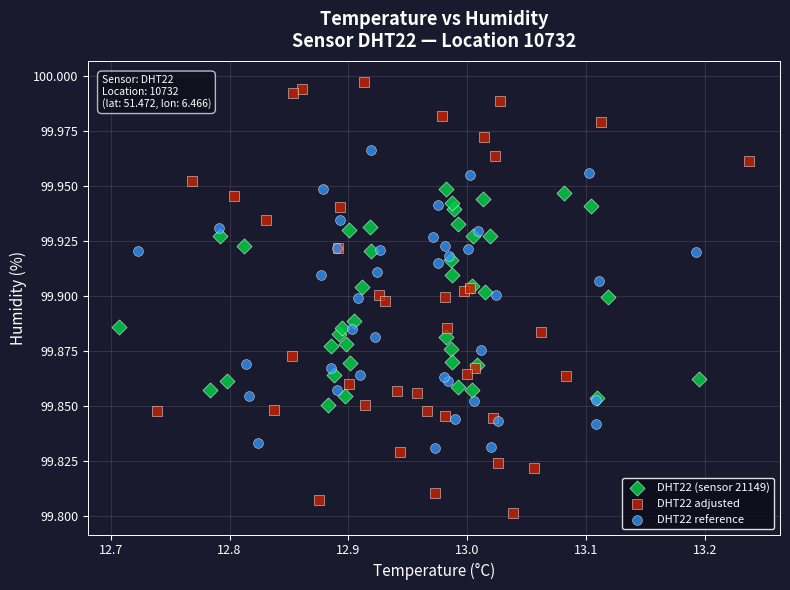

Which series has the largest Y range (max minus min)?

DHT22 adjusted